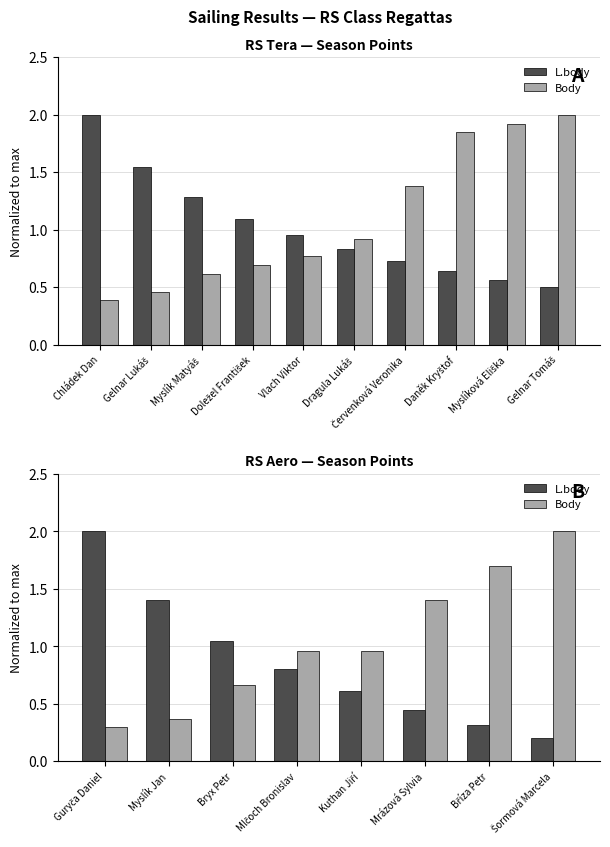

Are the bars grouped side by side (vs. stacked)?

Yes